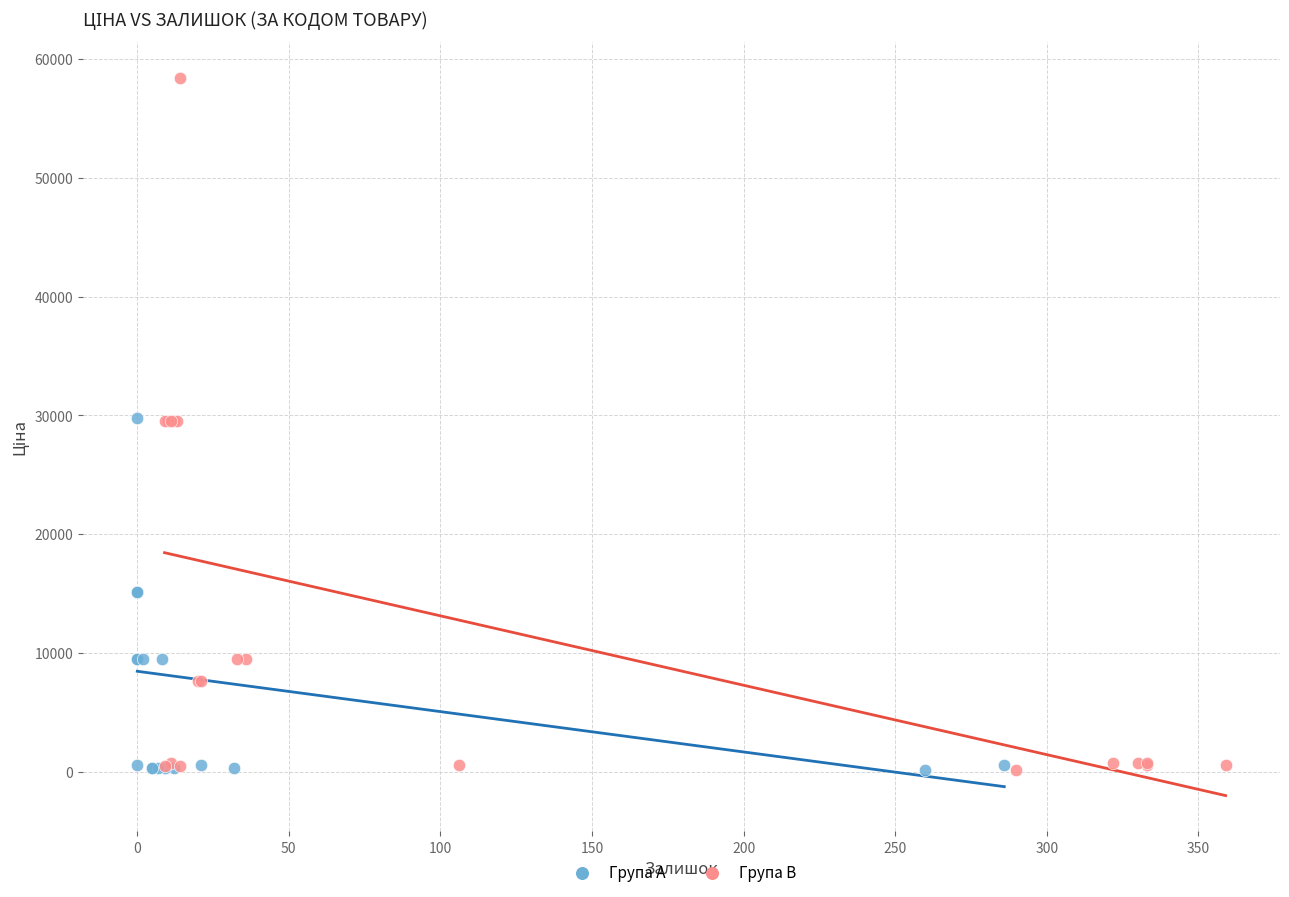

Which series has the largest Y range (max minus min)?

Група B